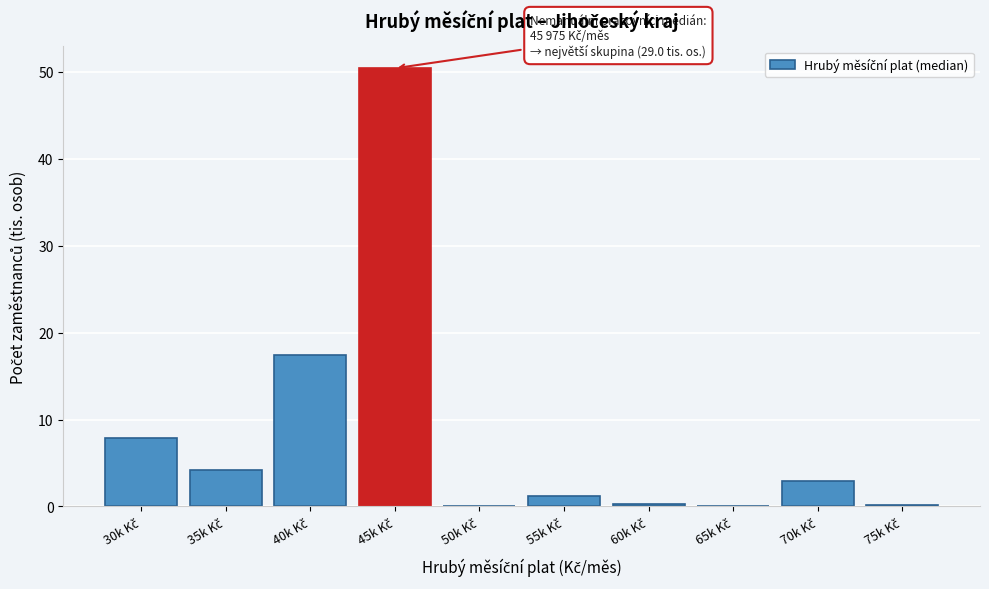

What is the sum of all values?

84.4